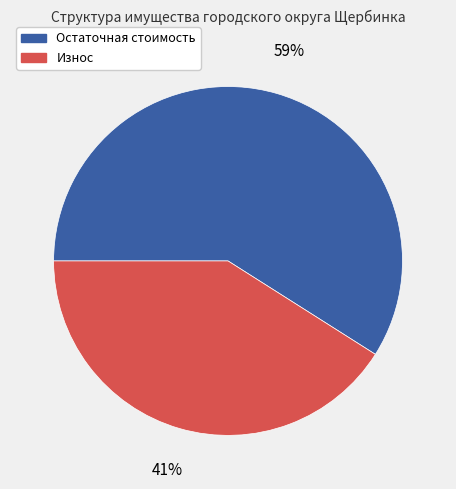

To the nearest percent, what is the difference between the largest and smallest slice percentages?

18%